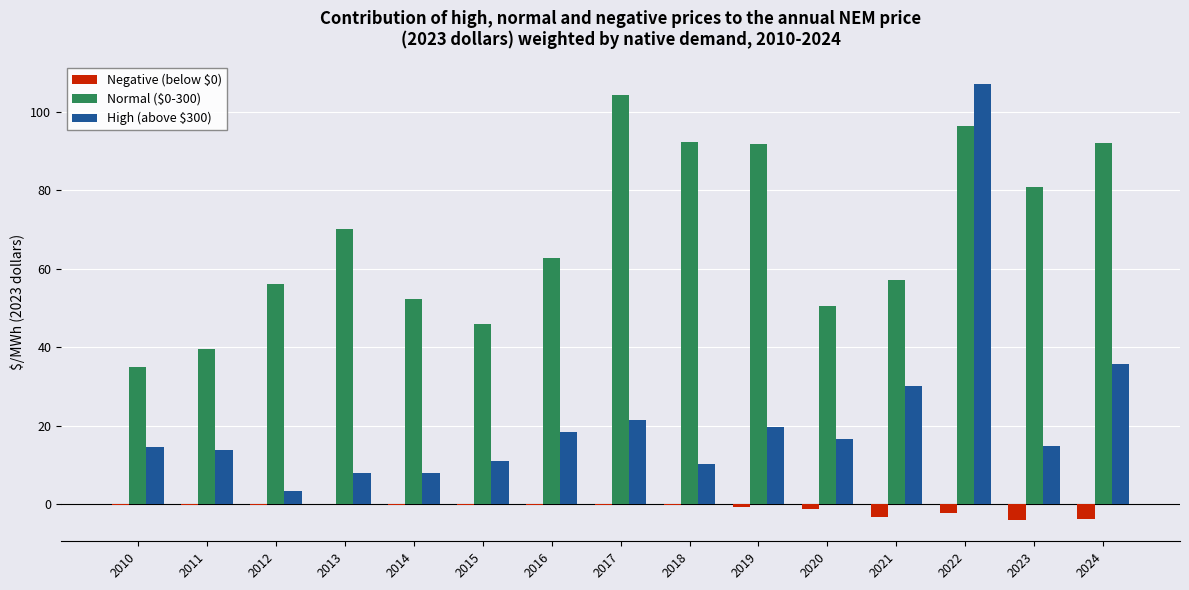

At which category is the sum across all series the highest?

2022